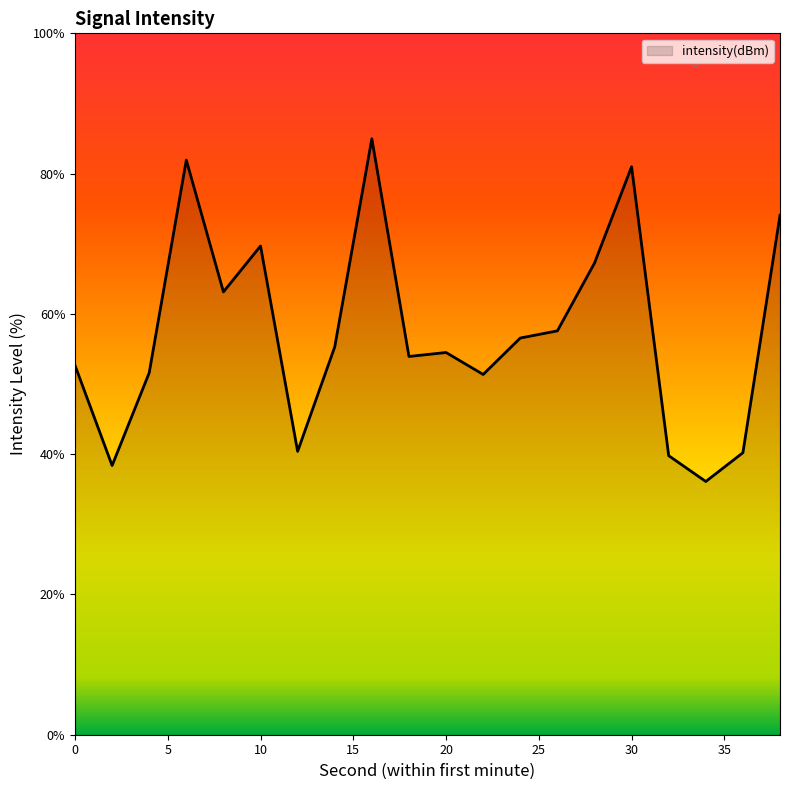

What is the greatest value displayed?

85.0